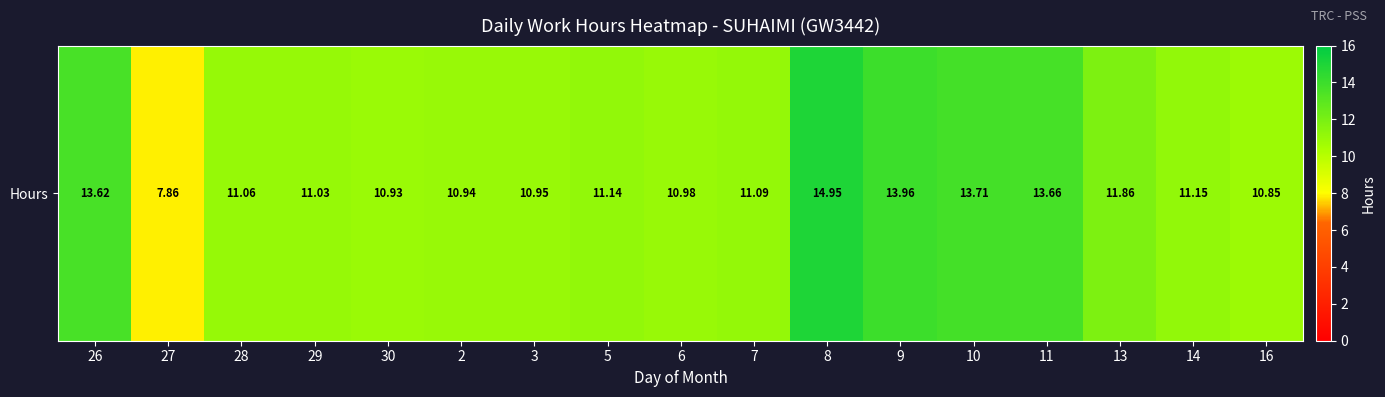

Reading right to left, list all the values displayed in this chart.

16=10.8	14=11.2	13=11.9	11=13.7	10=13.7	9=14.0	8=14.9	7=11.1	6=11.0	5=11.1	3=10.9	2=10.9	30=10.9	29=11.0	28=11.1	27=7.9	26=13.6